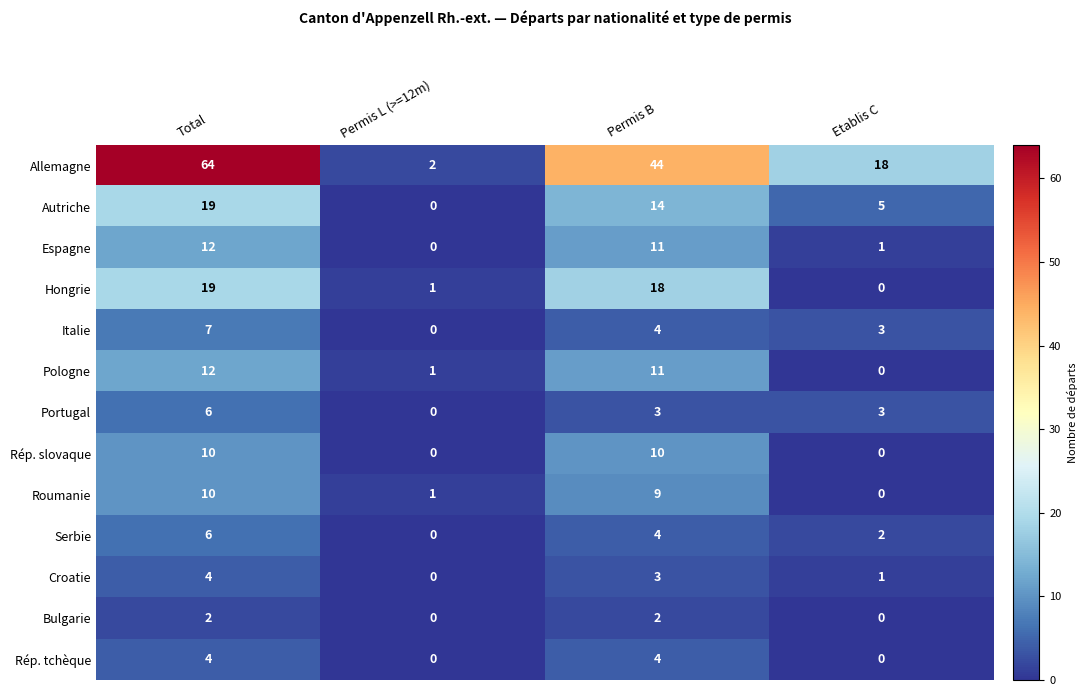

Which label corresponds to the largest value in the chart?

Total